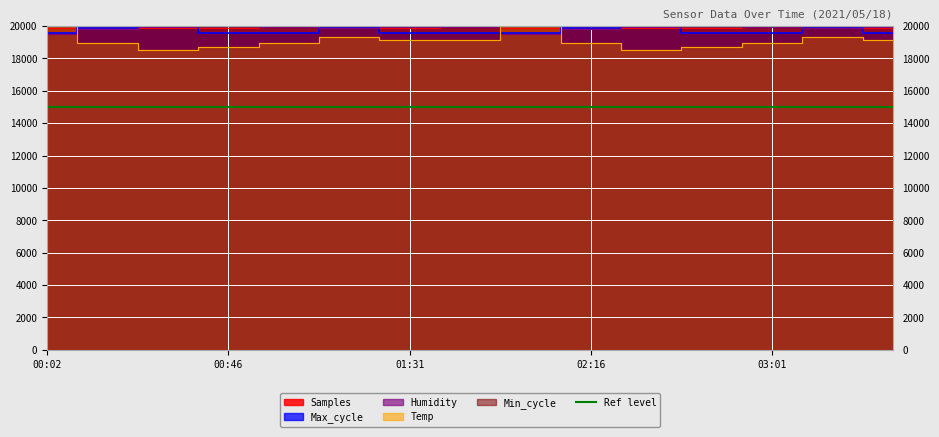

Rank the series by their maximum value, from highest to lowest.

Samples, Max_cycle, Humidity, Temp